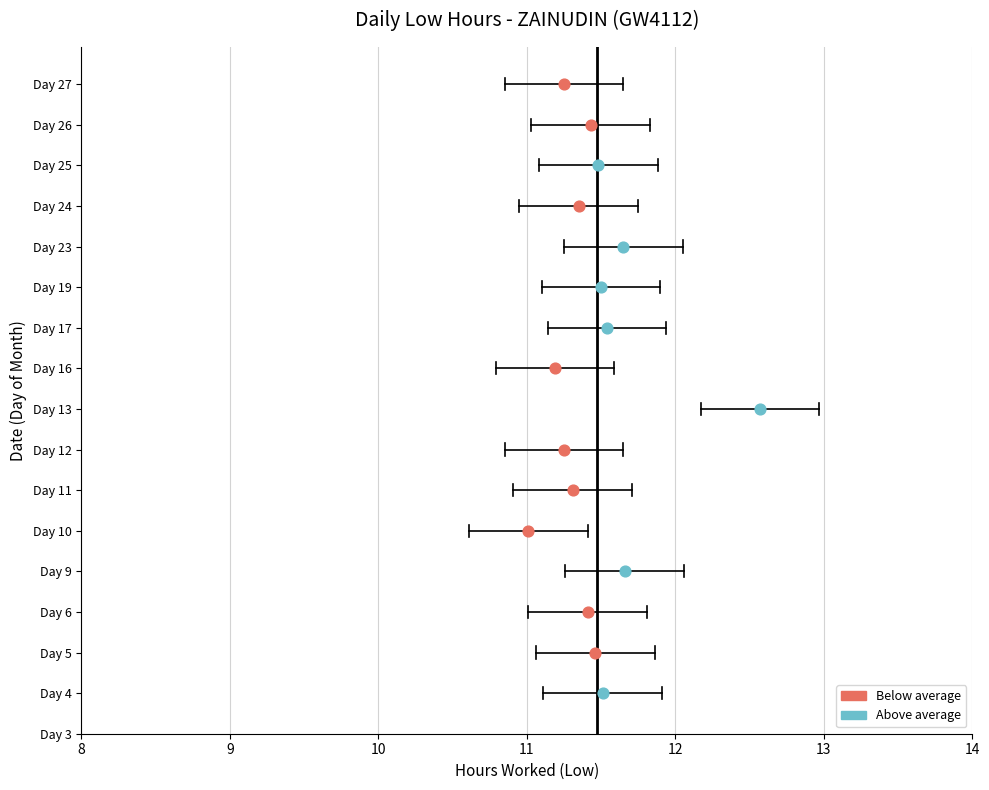

Between 25 and 19, which is larger?

19